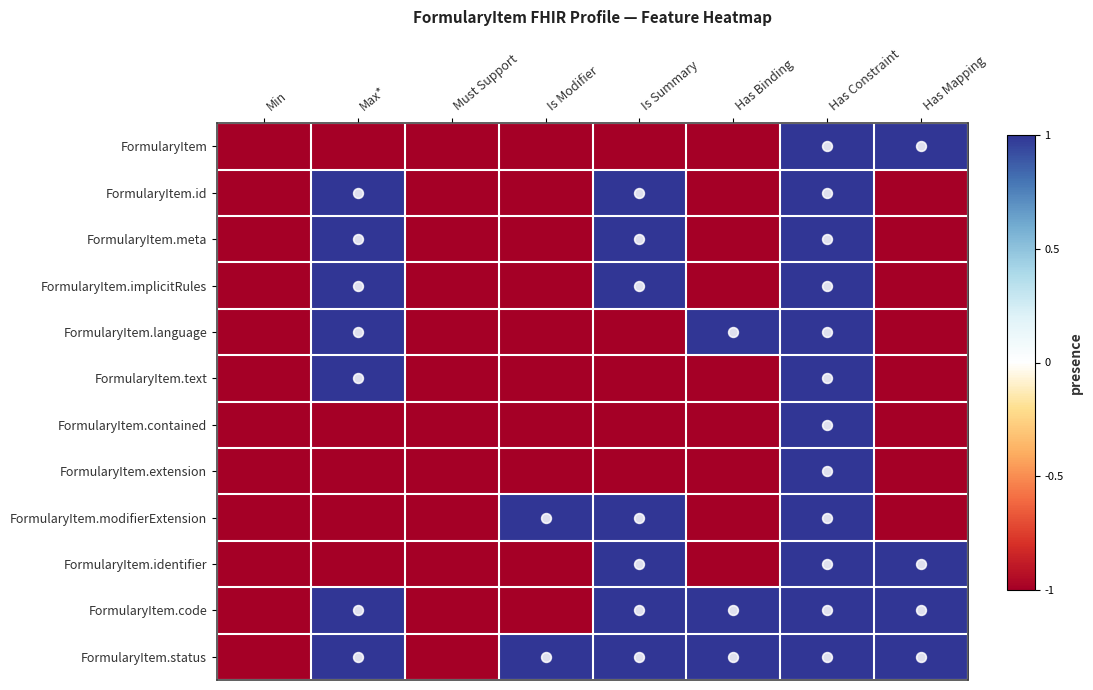

What is the spread (max minus min) of values at Has Mapping?

2